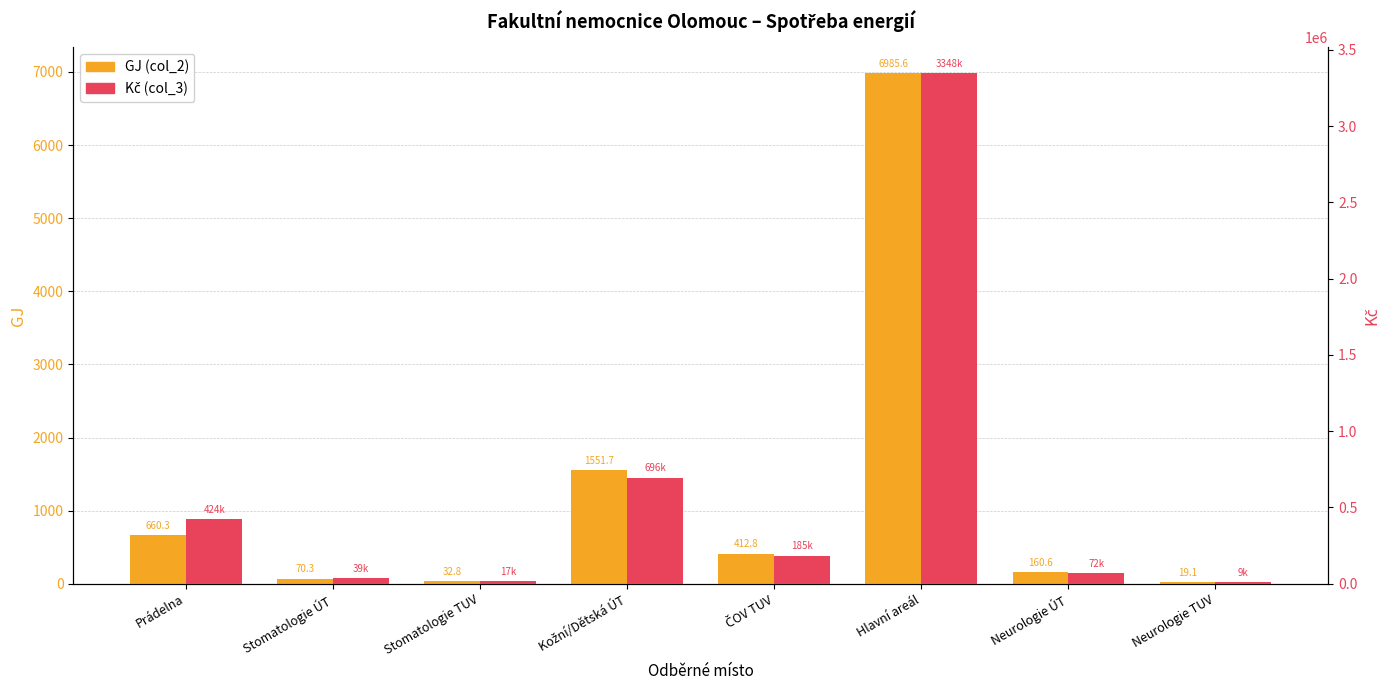

Are the bars horizontal?

No